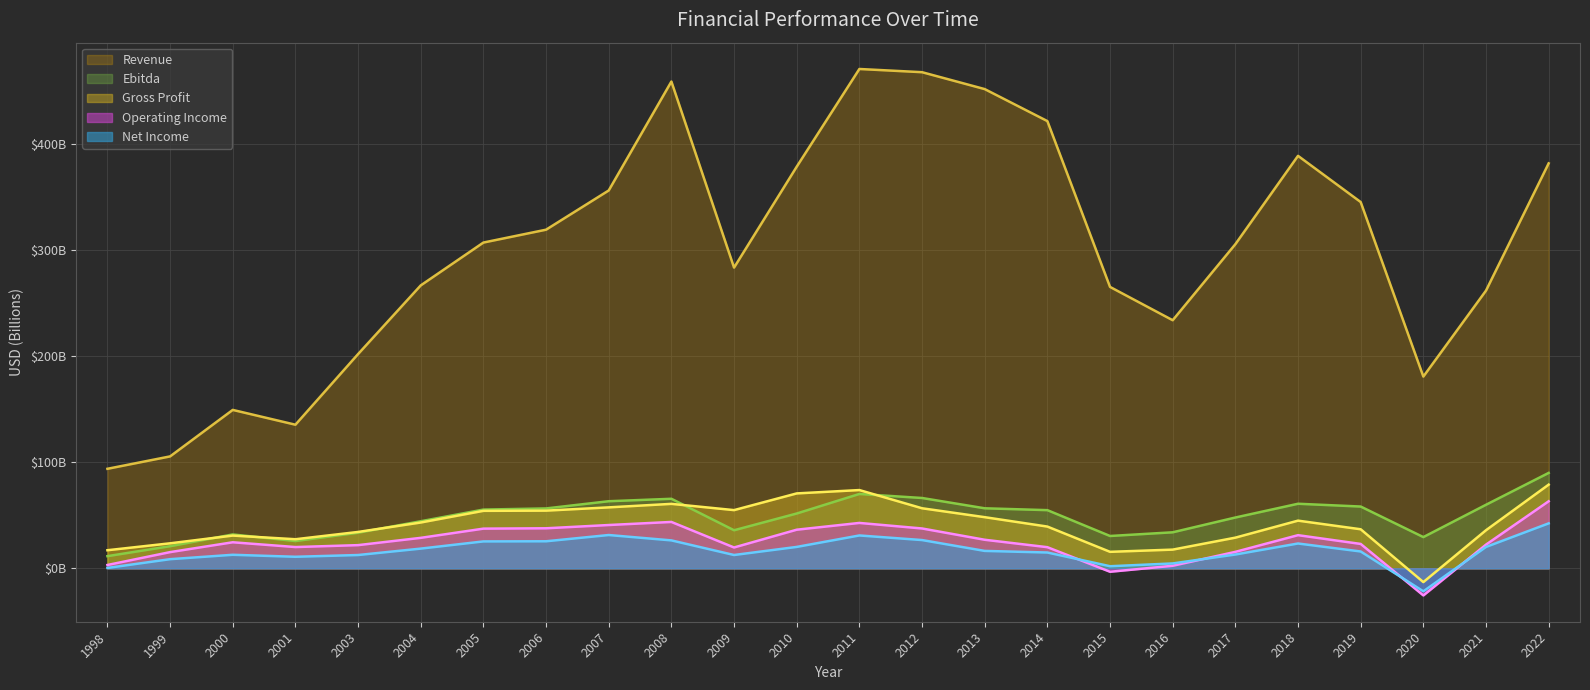

The Revenue series shows 552.8 at 2006. True or false?

False